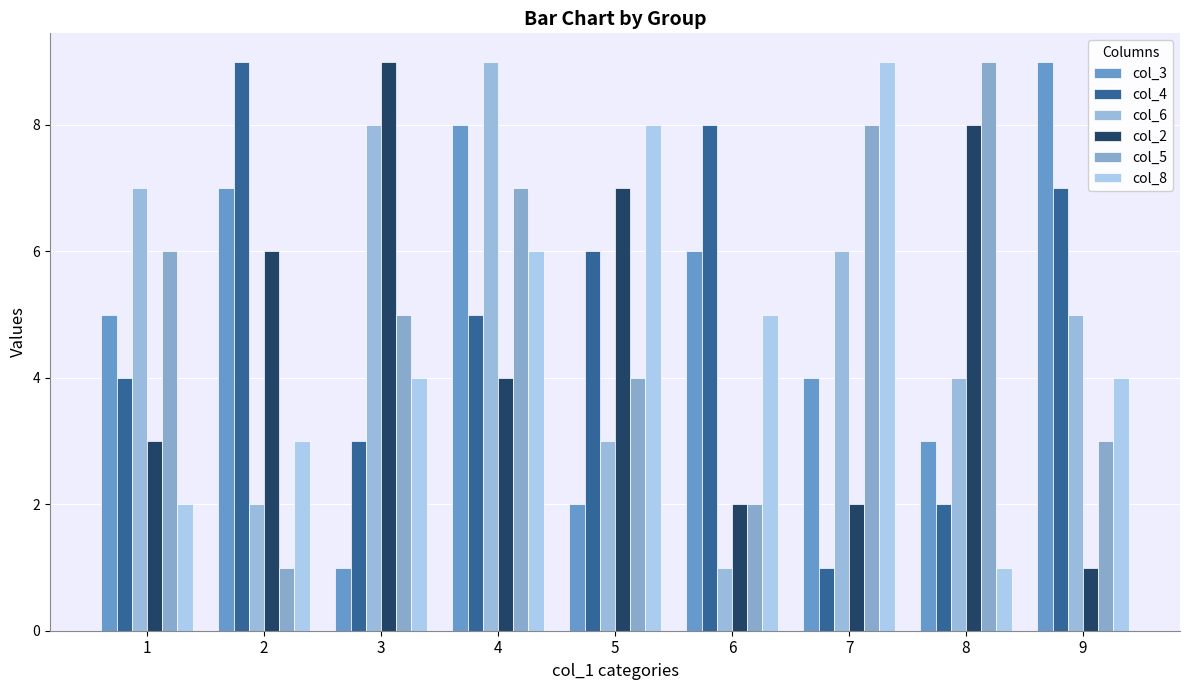

Does the chart contain any negative values?

No